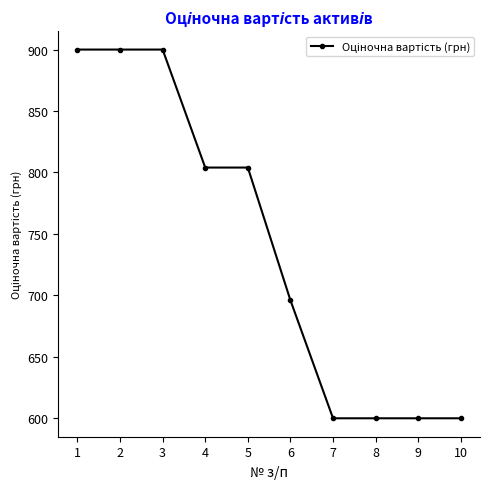

What is the greatest value displayed?

900